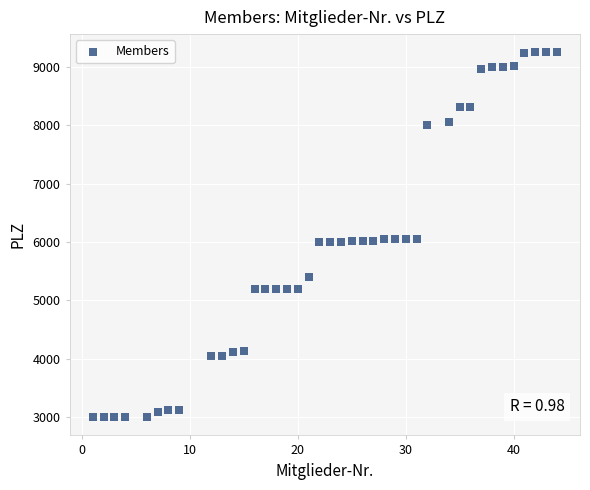

What is the range of Y values (max minus min)?

6240